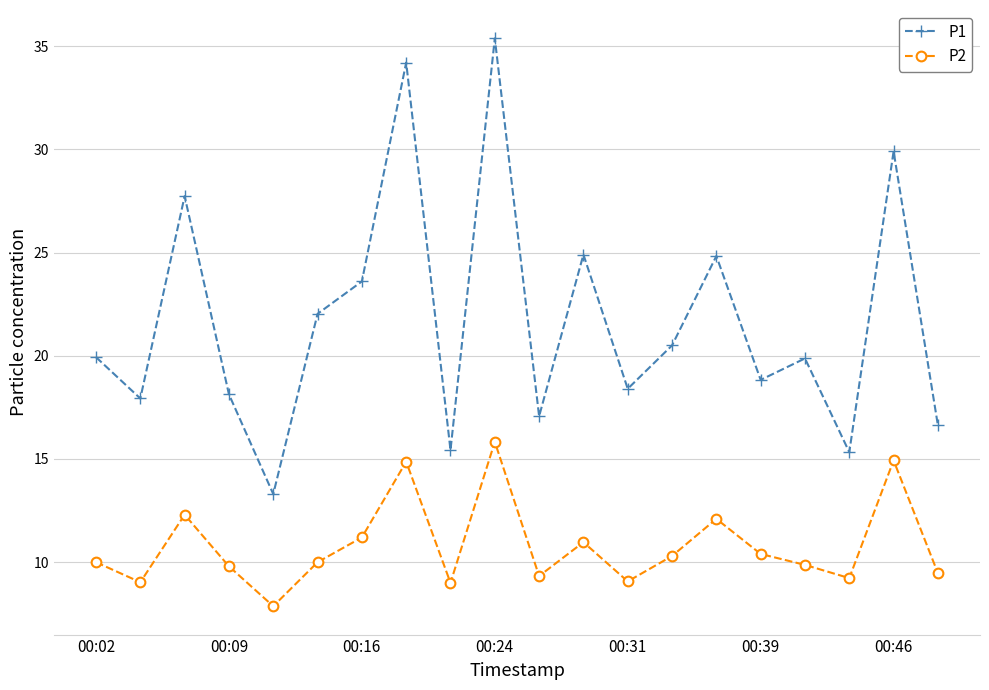

True or false: P2 and P1 intersect in this chart.

False